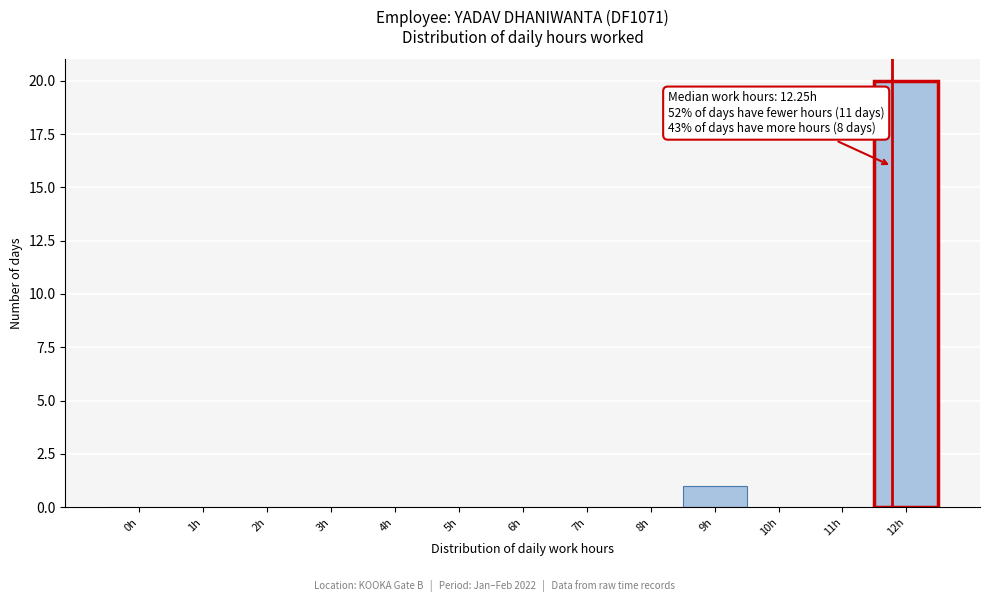

Reading right to left, extract all data points from this chart.

12h=20	11h=0	10h=0	9h=1	8h=0	7h=0	6h=0	5h=0	4h=0	3h=0	2h=0	1h=0	0h=0